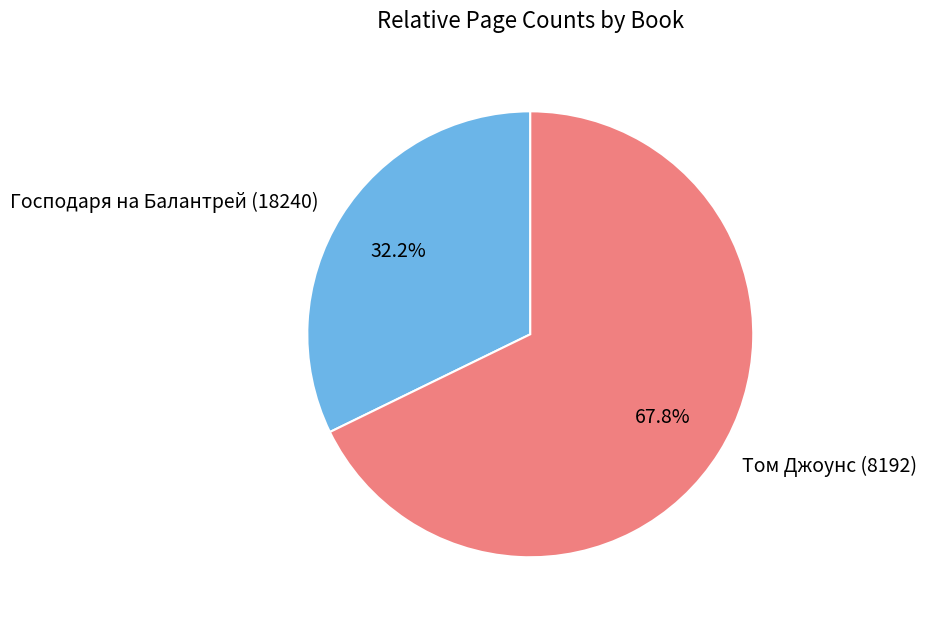

What percentage is the Господаря на Балантрей (18240) slice, to the nearest percent?

32%